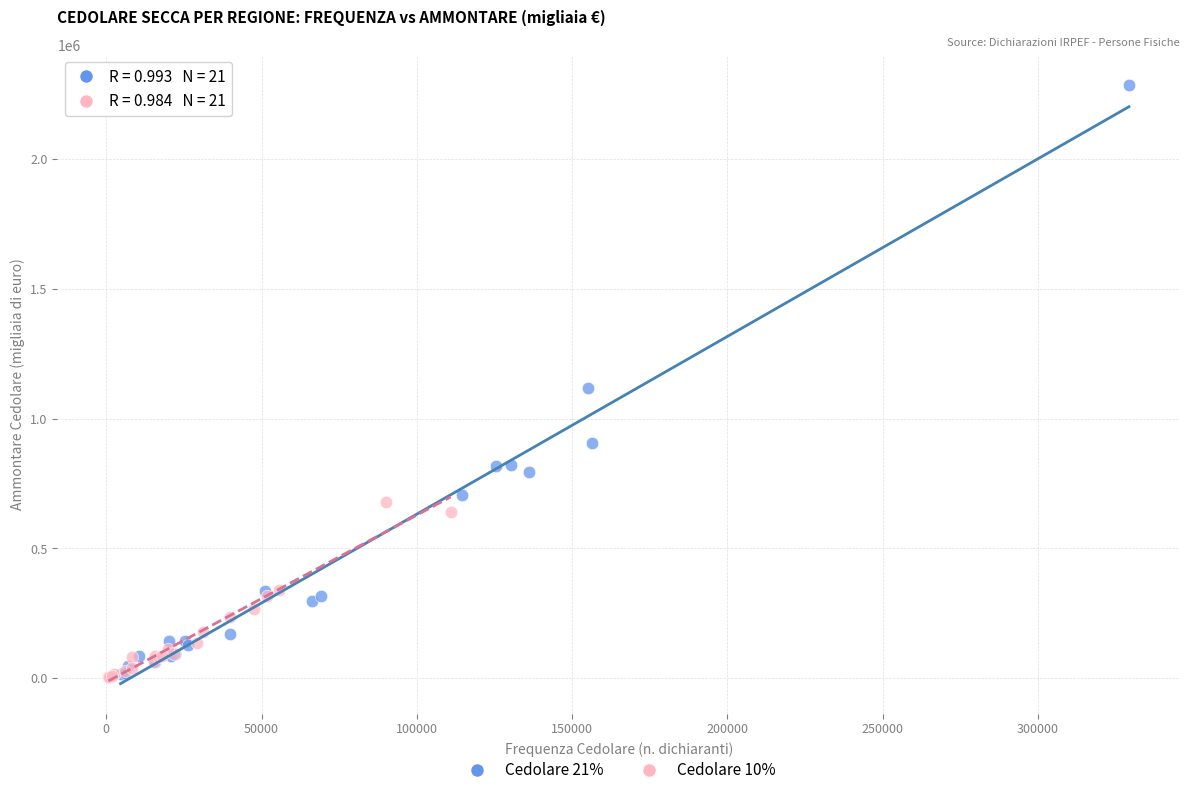

What are all the series names shown in the legend?

Cedolare 21%, Cedolare 10%